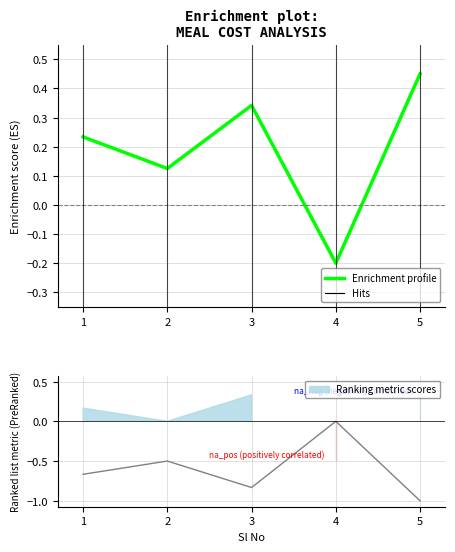

How many interior local valleys (lower than both neighbors) does the data have?

2